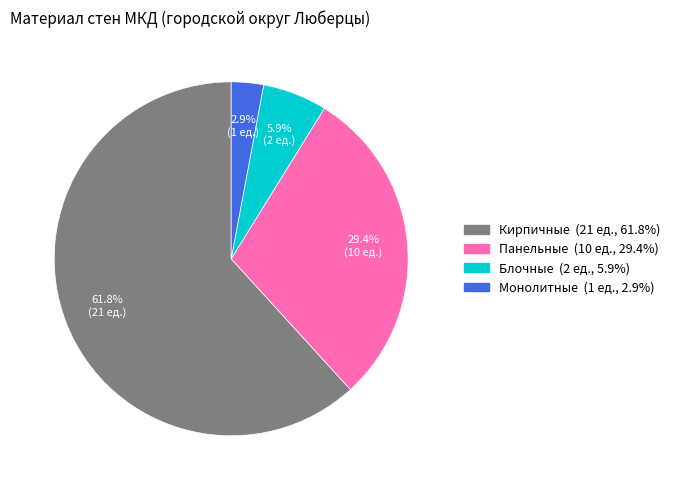

How many slices are in this pie chart?

4